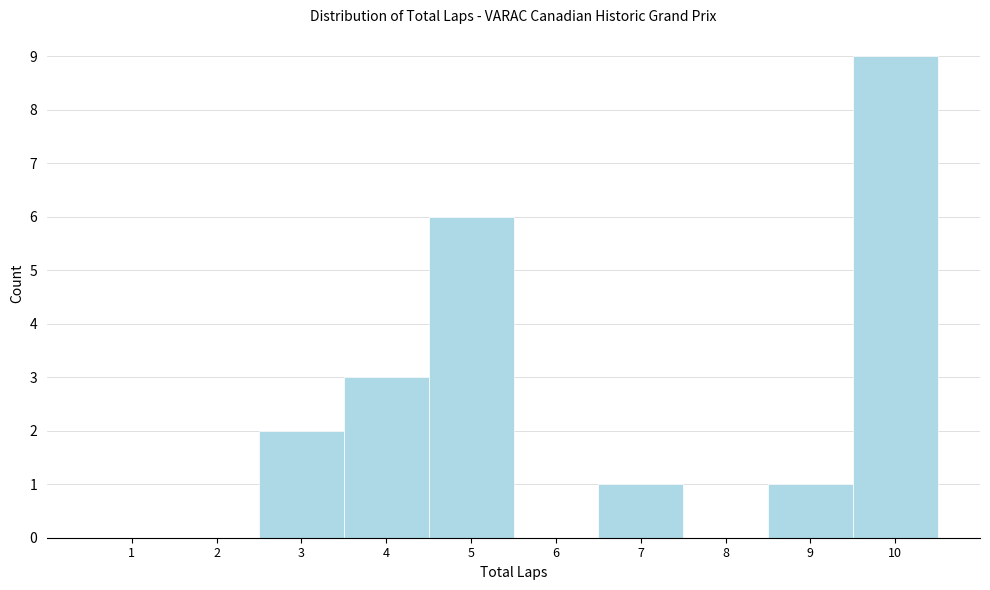

Reading right to left, list all the values displayed in this chart.

10=9	9=1	8=0	7=1	6=0	5=6	4=3	3=2	2=0	1=0